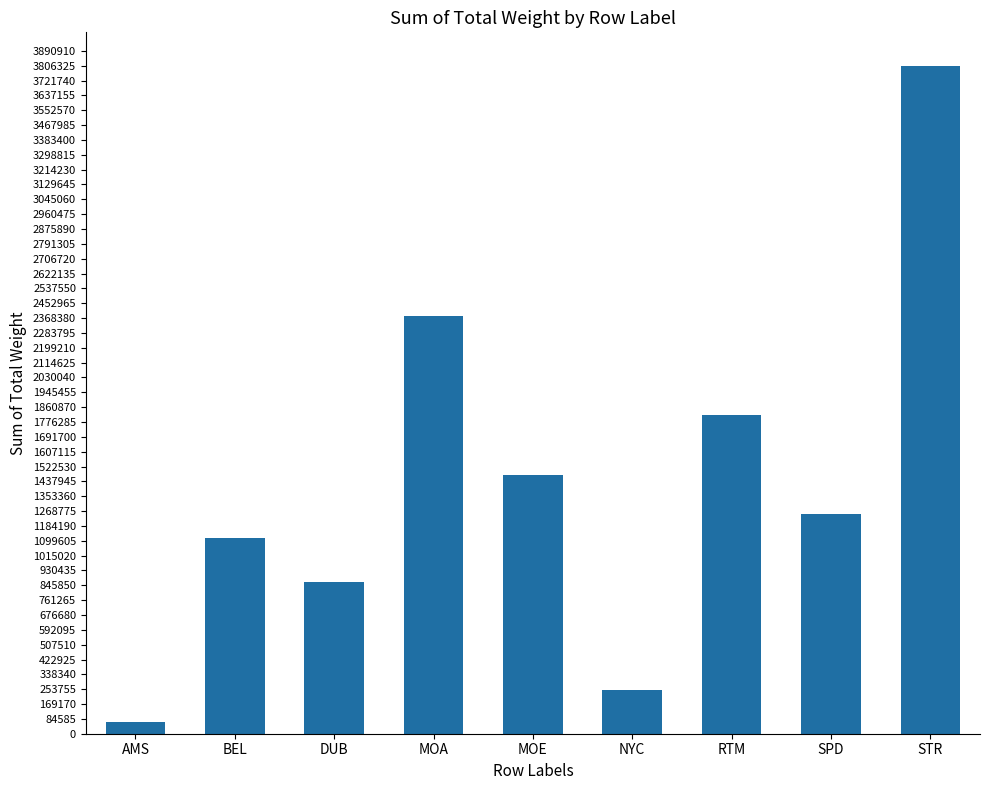

Rank the categories by value from lowest to highest.

AMS, NYC, DUB, BEL, SPD, MOE, RTM, MOA, STR